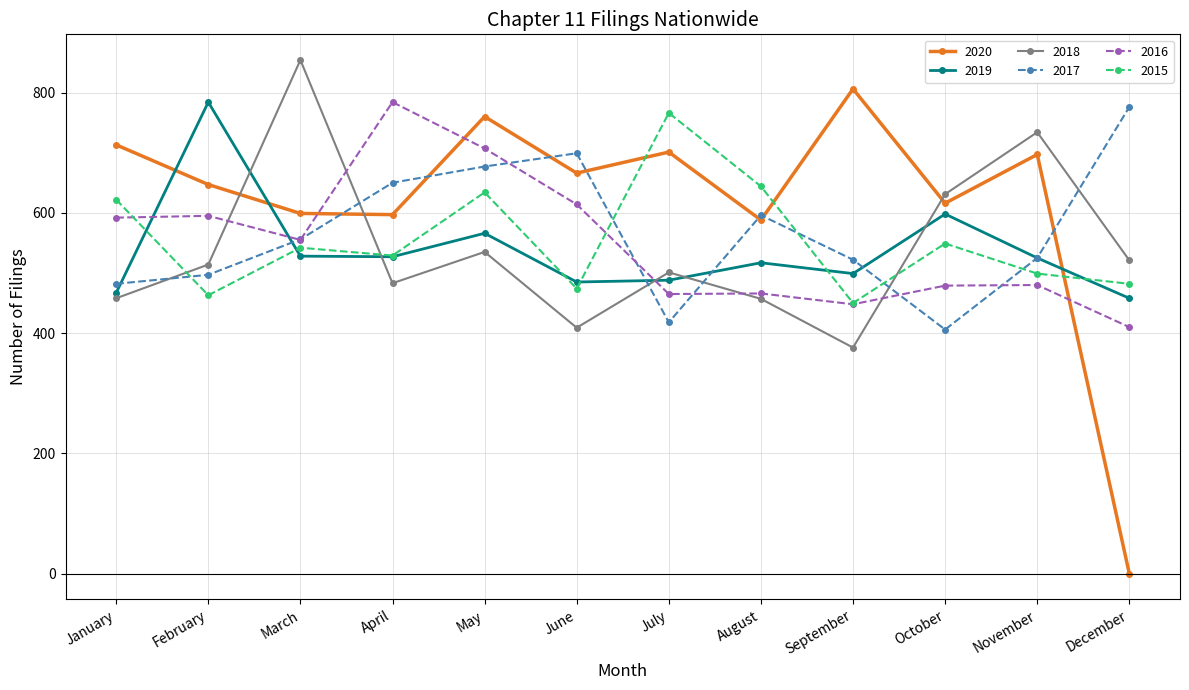

At which category is the sum across all series the highest?

May